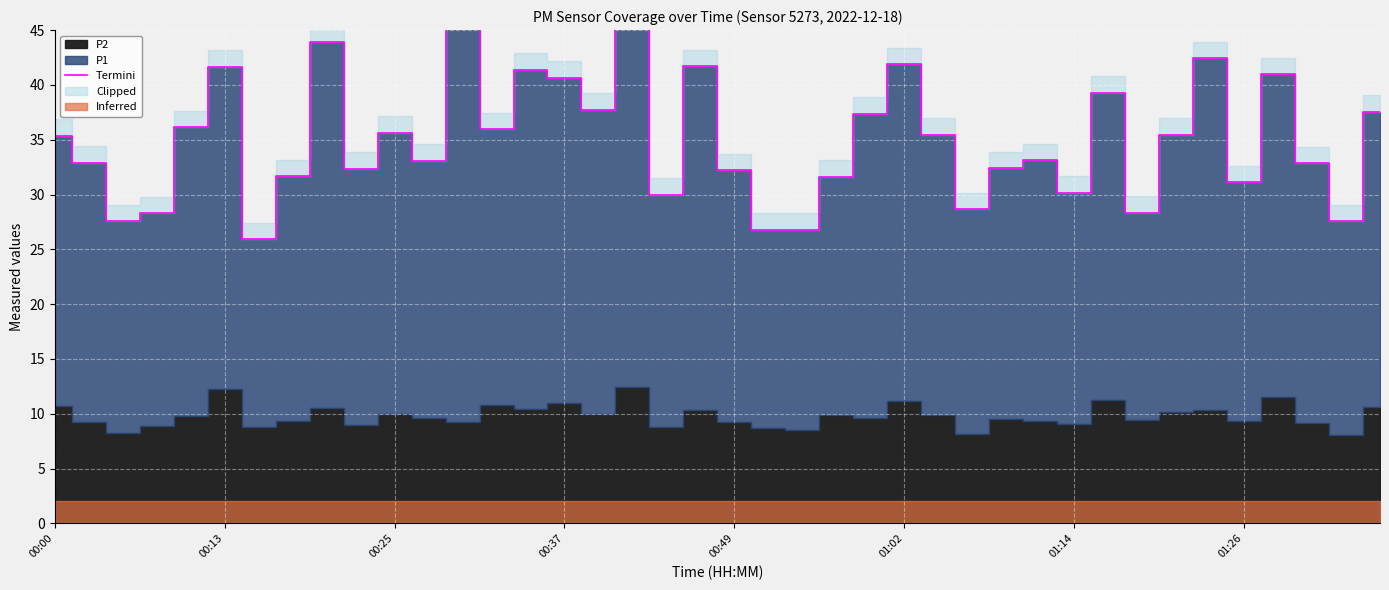

True or false: the data shows 7.6 at 01:26.

False